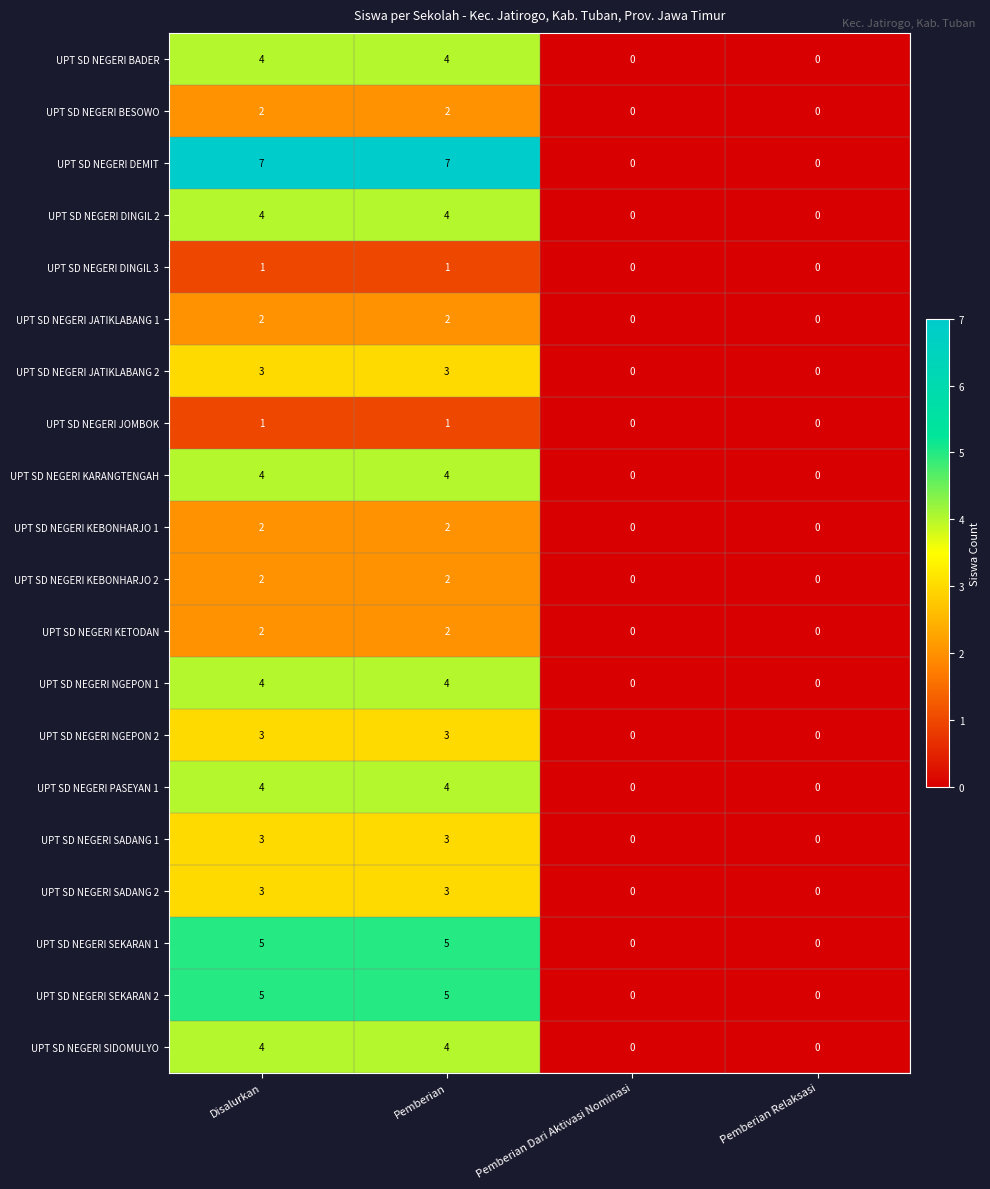

What is the highest value of the UPT SD NEGERI SEKARAN 2 series?

5